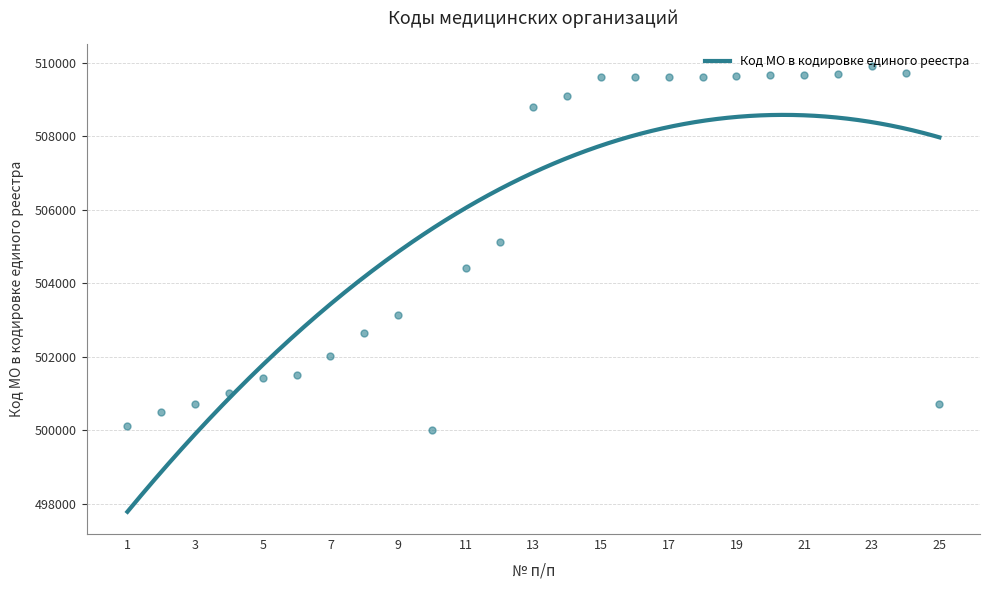

What is the change in value from 1 to 23?

+9800